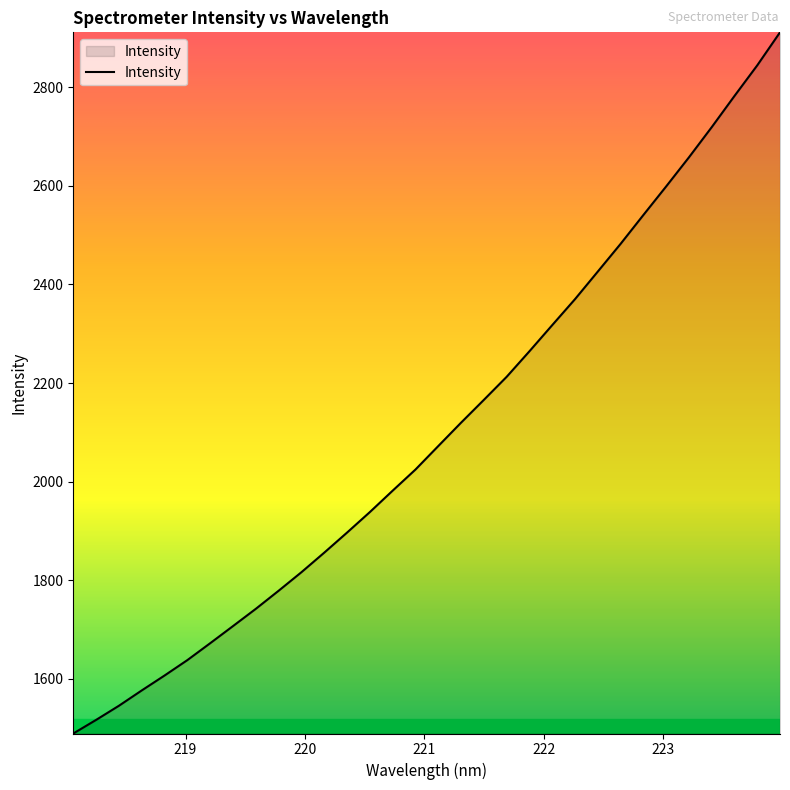

What is the difference between the maximum and minimum values?

1423.4